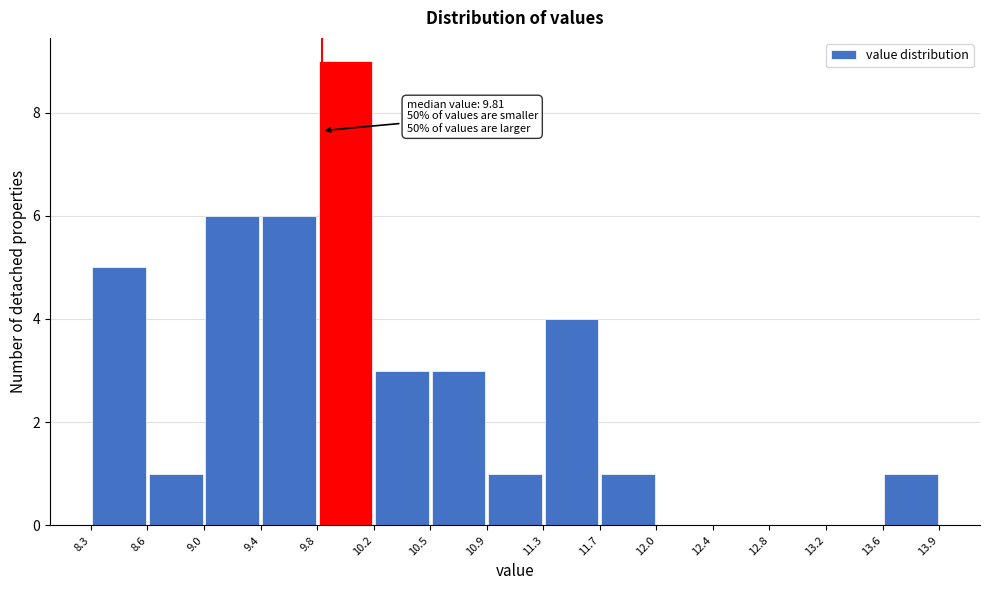

Which range on the x-axis has the tallest bar?

9.8 to 10.2